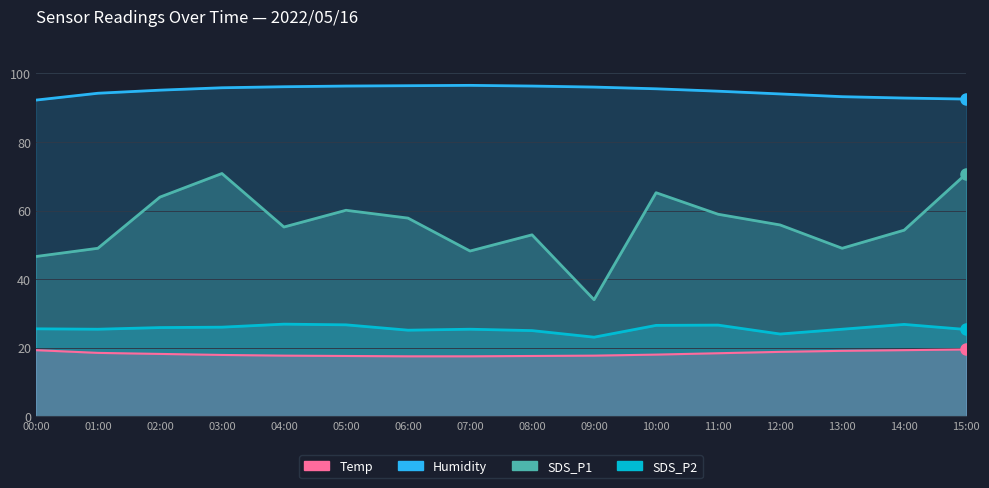

What is the average value of the SDS_P1 series?

55.8